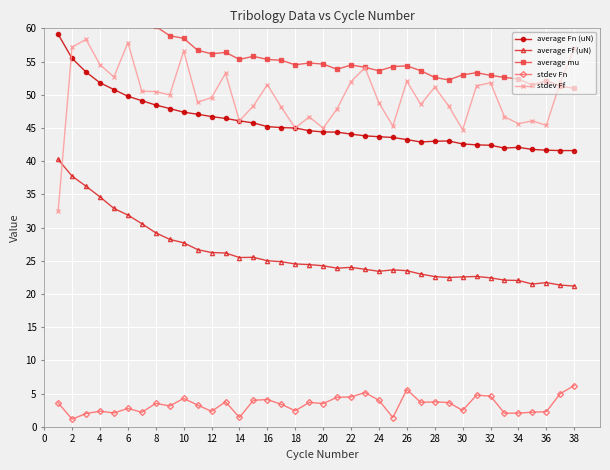

In stdev Fn, how many points are higher than both neighbors (excluding endpoints)?

11